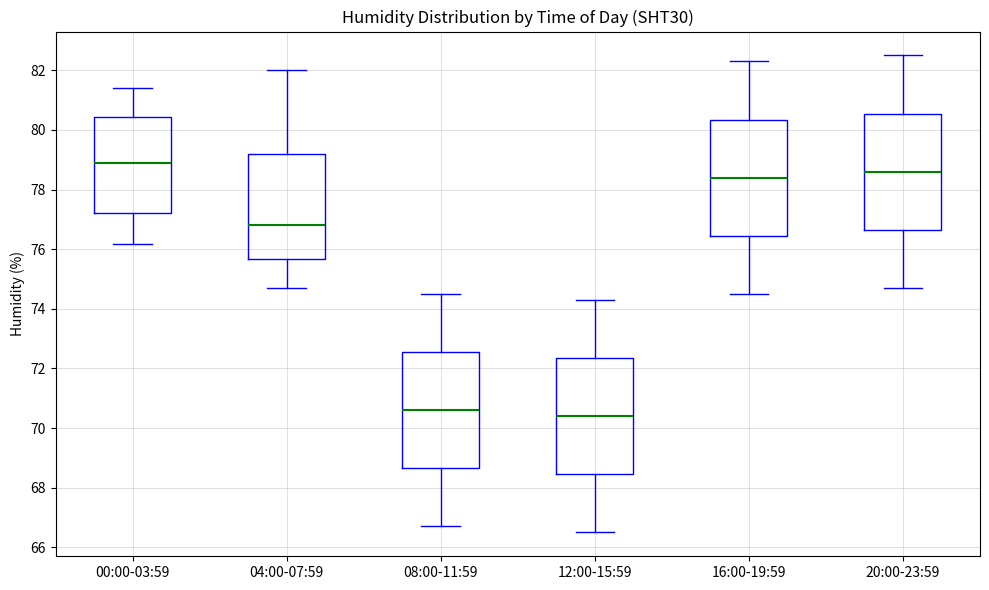

Reading left to right, read every box against the y-axis: the position of its median line, the range the box covers, and the ends of its whiskers. The values are not printed on the chart, so give them approximately, as read against the axis.

00:00-03:59: median 78.8, box 77.2 to 80.4, whiskers 76.2 to 81.4
04:00-07:59: median 76.8, box 75.6 to 79.2, whiskers 74.8 to 82.0
08:00-11:59: median 70.6, box 68.6 to 72.6, whiskers 66.8 to 74.6
12:00-15:59: median 70.4, box 68.4 to 72.4, whiskers 66.6 to 74.4
16:00-19:59: median 78.4, box 76.4 to 80.4, whiskers 74.6 to 82.4
20:00-23:59: median 78.6, box 76.6 to 80.6, whiskers 74.8 to 82.6